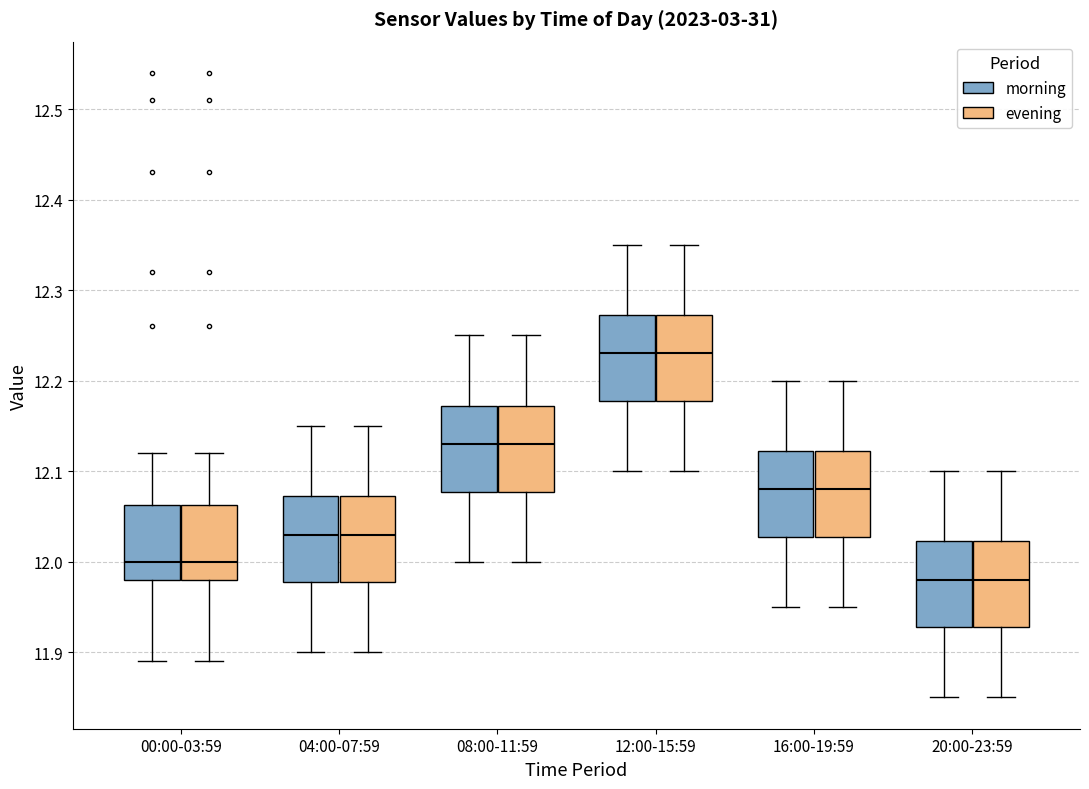

Reading left to right, read every box against the y-axis: the position of its median line, the range the box covers, and the ends of its whiskers. The values are not printed on the chart, so give them approximately, as read against the axis.

00:00-03:59 (morning): median 12.00, box 11.98 to 12.06, whiskers 11.89 to 12.12
00:00-03:59 (evening): median 12.00, box 11.98 to 12.06, whiskers 11.89 to 12.12
04:00-07:59 (morning): median 12.03, box 11.98 to 12.07, whiskers 11.90 to 12.15
04:00-07:59 (evening): median 12.03, box 11.98 to 12.07, whiskers 11.90 to 12.15
08:00-11:59 (morning): median 12.13, box 12.08 to 12.17, whiskers 12.00 to 12.25
08:00-11:59 (evening): median 12.13, box 12.08 to 12.17, whiskers 12.00 to 12.25
12:00-15:59 (morning): median 12.23, box 12.18 to 12.27, whiskers 12.10 to 12.35
12:00-15:59 (evening): median 12.23, box 12.18 to 12.27, whiskers 12.10 to 12.35
16:00-19:59 (morning): median 12.08, box 12.03 to 12.12, whiskers 11.95 to 12.20
16:00-19:59 (evening): median 12.08, box 12.03 to 12.12, whiskers 11.95 to 12.20
20:00-23:59 (morning): median 11.98, box 11.93 to 12.02, whiskers 11.85 to 12.10
20:00-23:59 (evening): median 11.98, box 11.93 to 12.02, whiskers 11.85 to 12.10